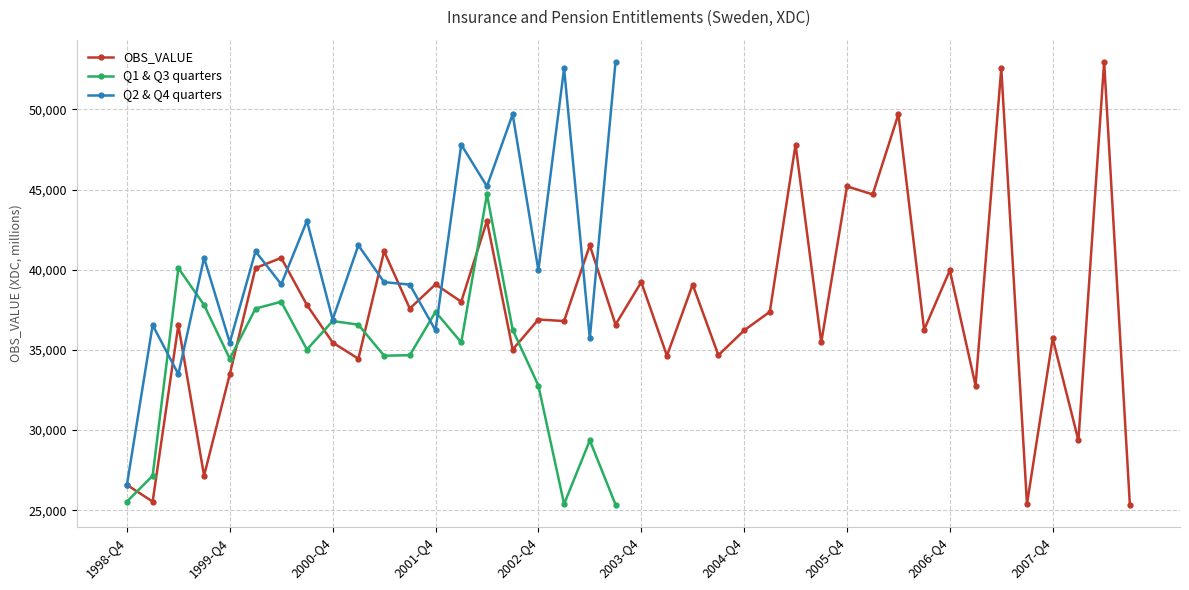

At which category does the data reach its first local peak?

1999-Q2